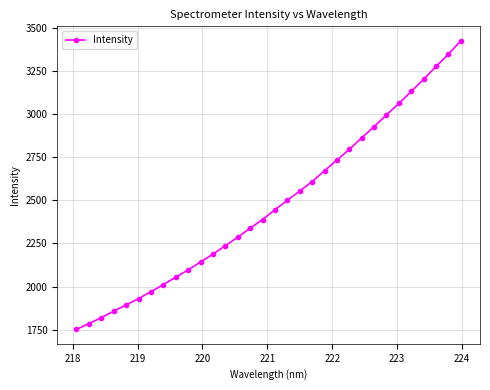

What is the sum of all values?

79274.3